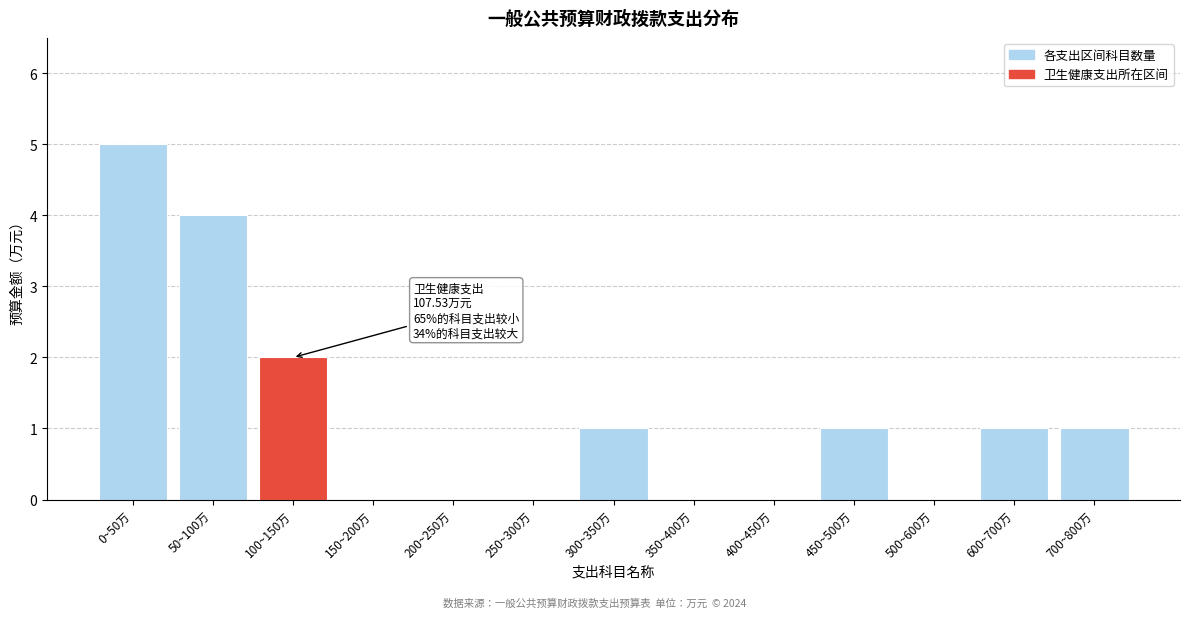

Reading right to left, what are all the values shown in this chart?

700~800万=1	600~700万=1	500~600万=0	450~500万=1	400~450万=0	350~400万=0	300~350万=1	250~300万=0	200~250万=0	150~200万=0	100~150万=2	50~100万=4	0~50万=5